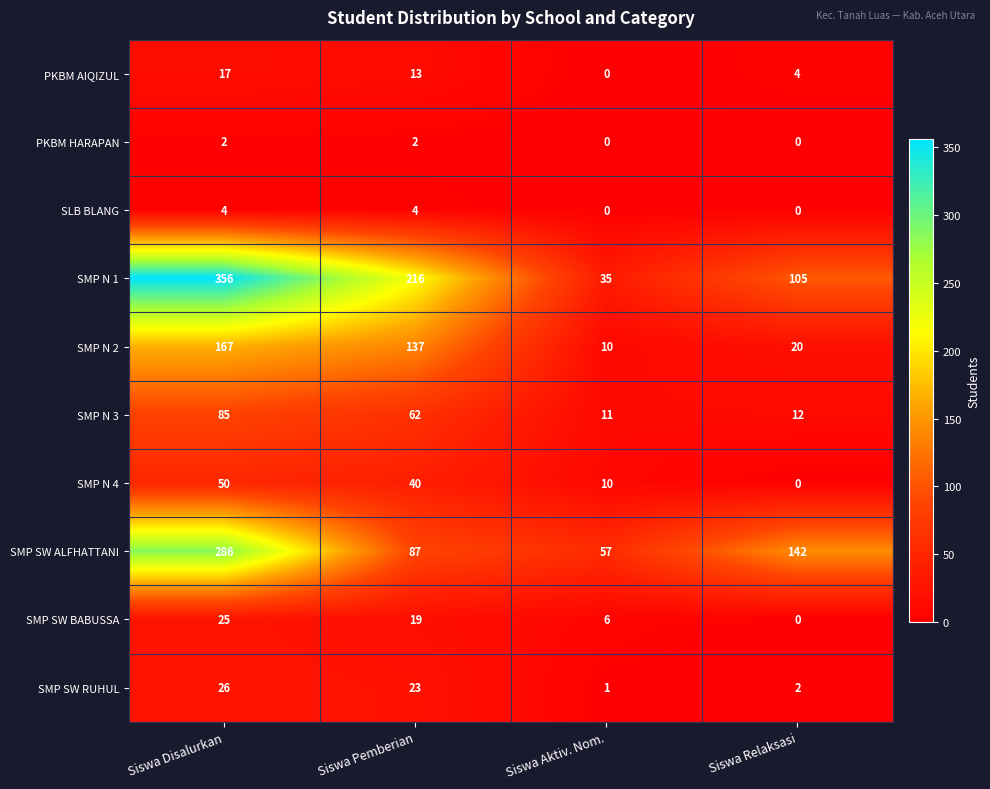

True or false: SMP N 2 has a value of 137 at Siswa Pemberian.

True